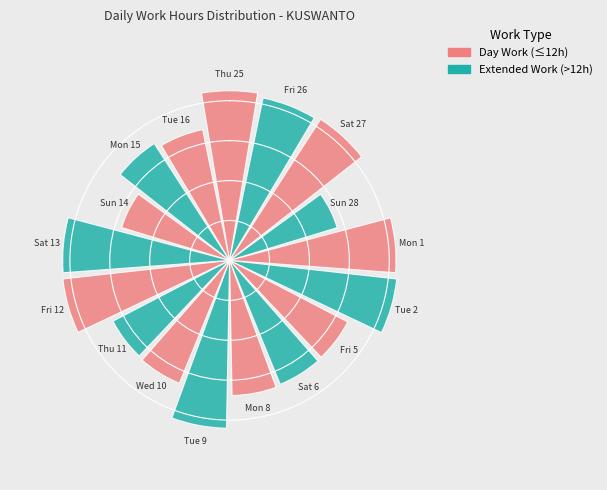

Is it true that Mon 8 is 5% of the pie?

True